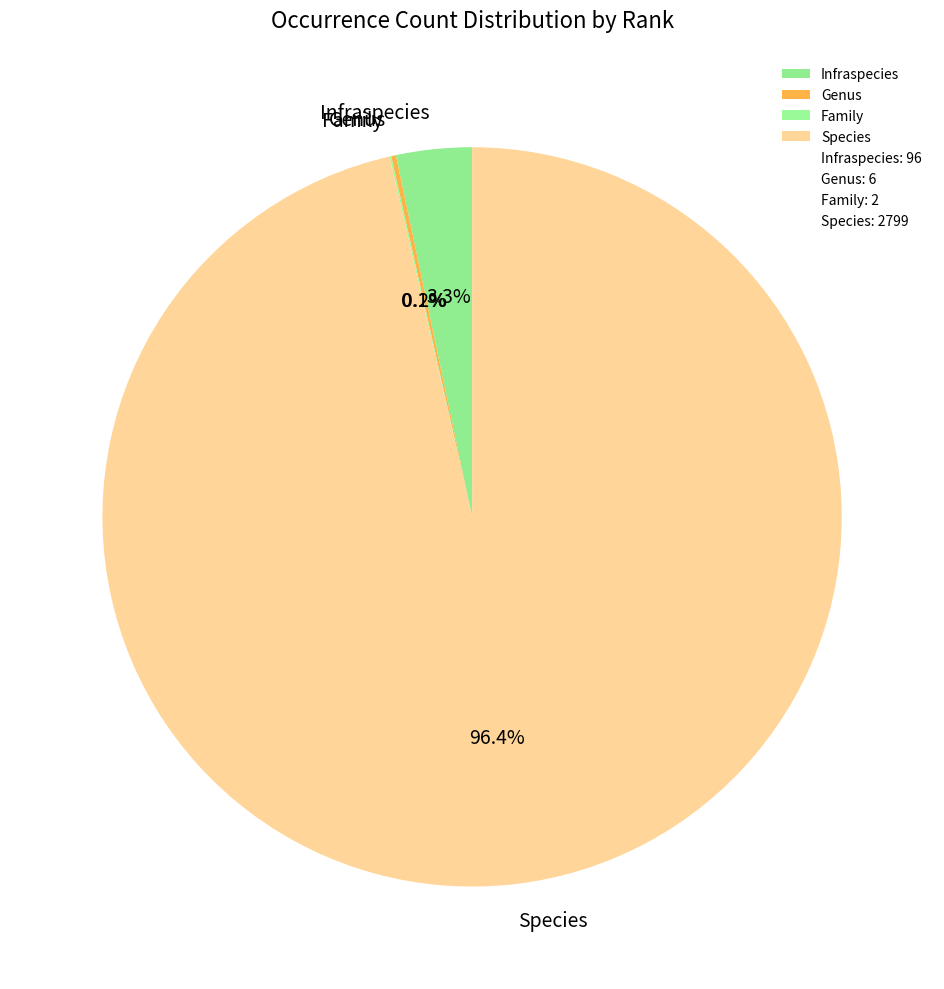

Which slice is the largest?

Species